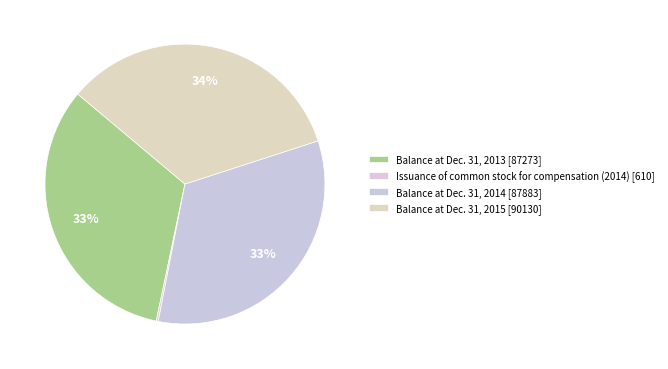

To the nearest percent, what is the combined percentage of Balance at Dec. 31, 2013 and Balance at Dec. 31, 2014?

66%